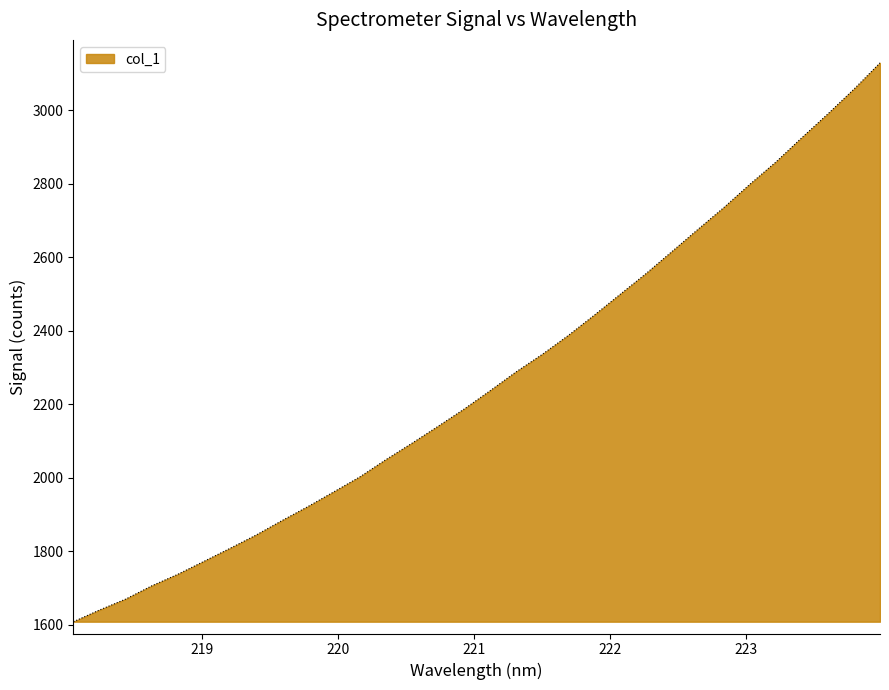

What is the difference between the maximum and minimum values?

1520.2